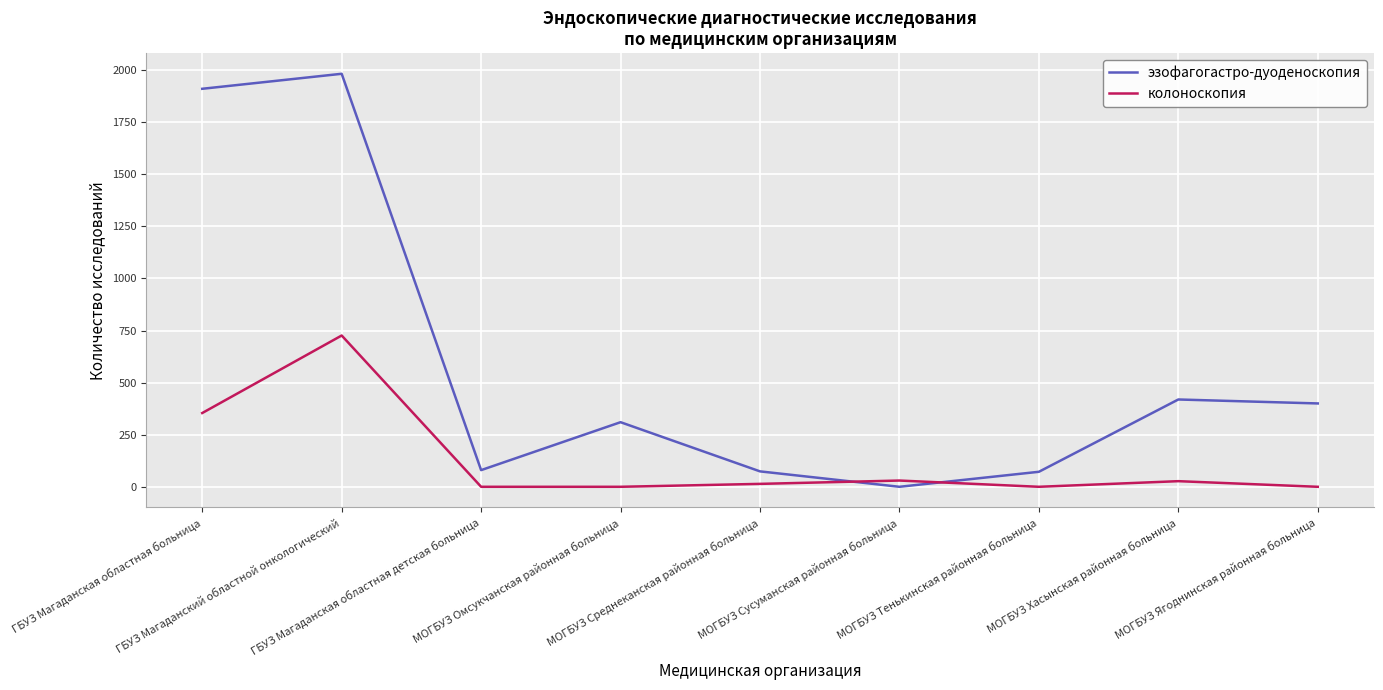

List the series in order of their peak value, highest first.

эзофагогастро-дуоденоскопия, колоноскопия